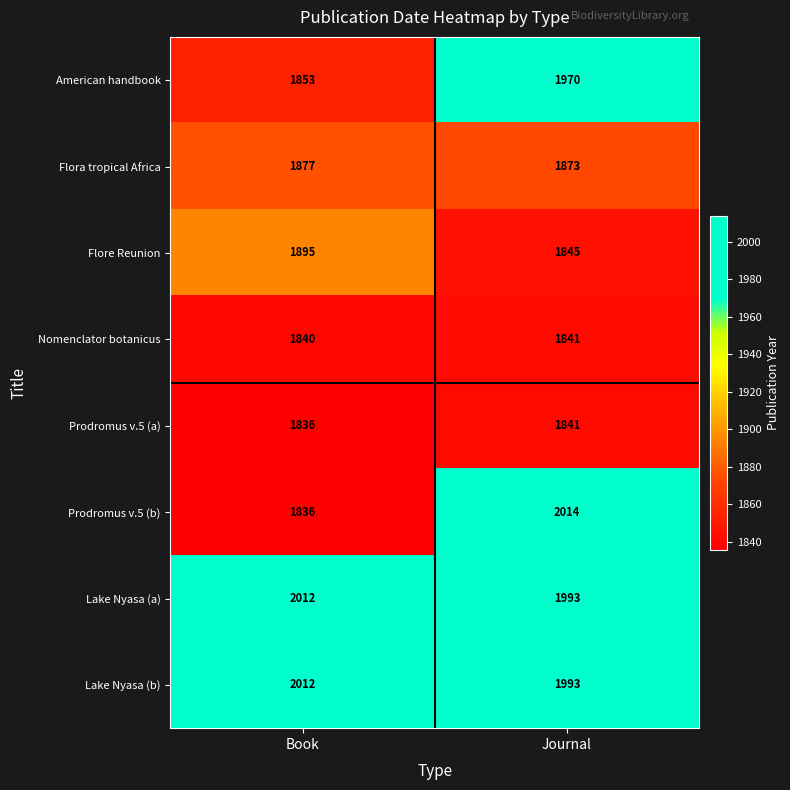

At which category is the sum across all series the highest?

Journal